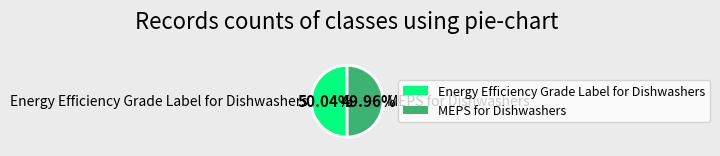

Combined, do MEPS for Dishwashers and Energy Efficiency Grade Label for Dishwashers account for over 50%?

Yes